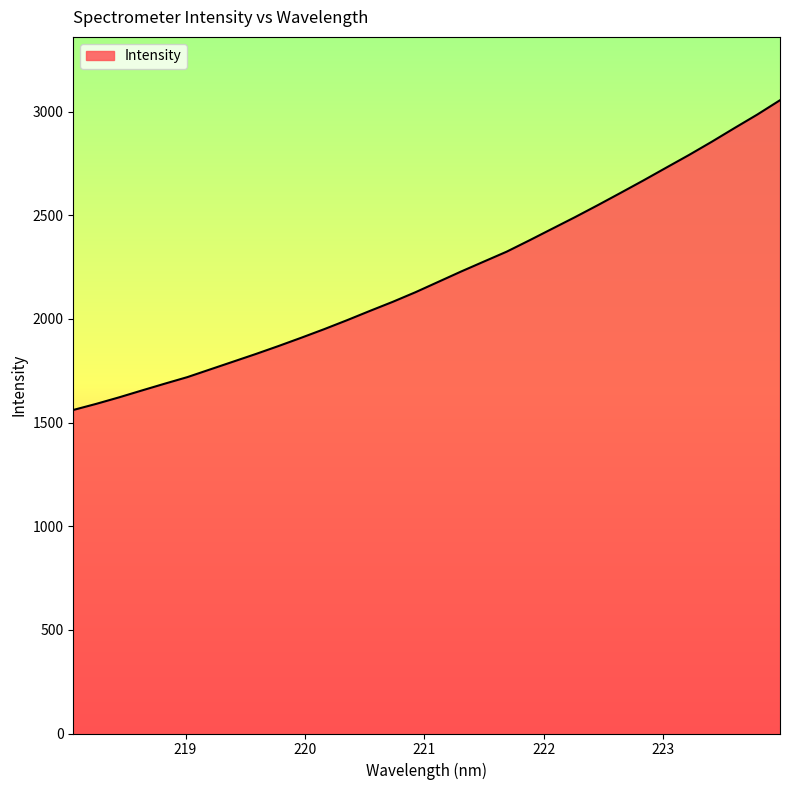

What is the average value?

2208.0